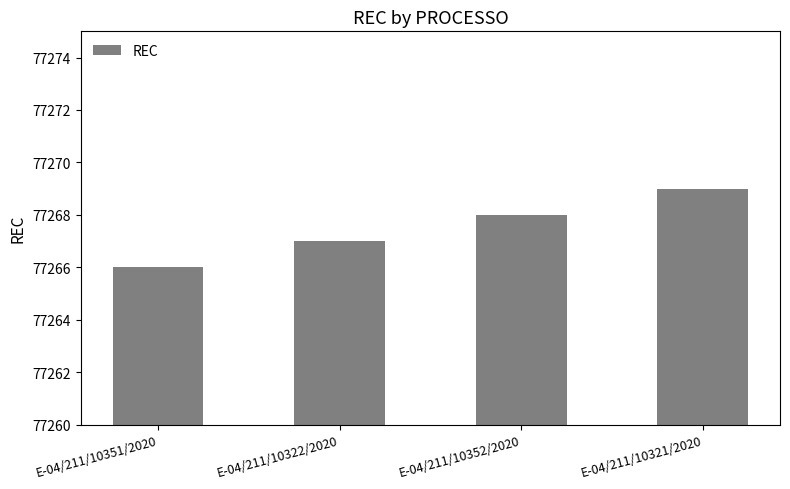

What is the ratio of the value at E-04/211/10351/2020 to the value at E-04/211/10352/2020?

1.0